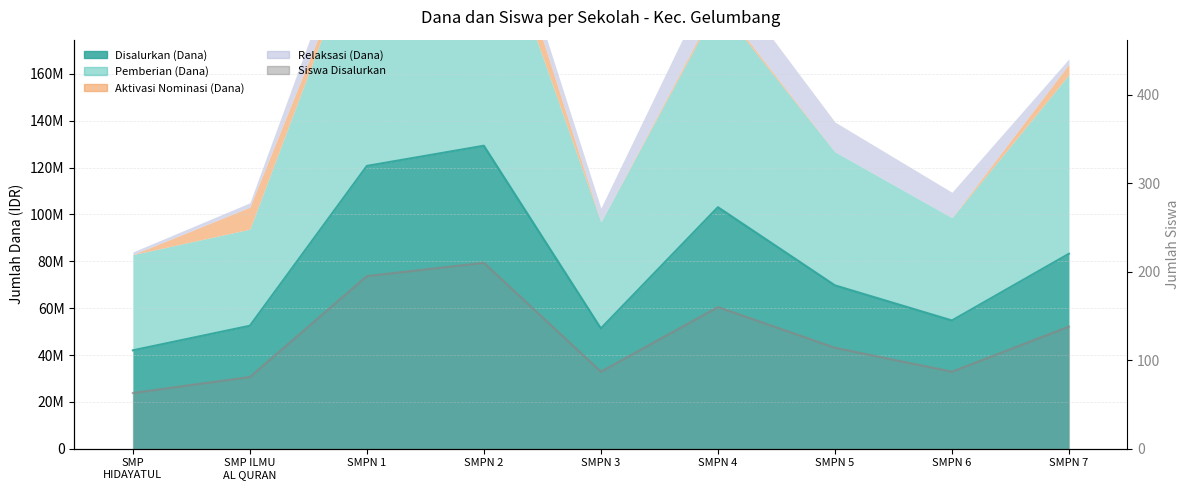

Where is the first local minimum?

SMPN 3